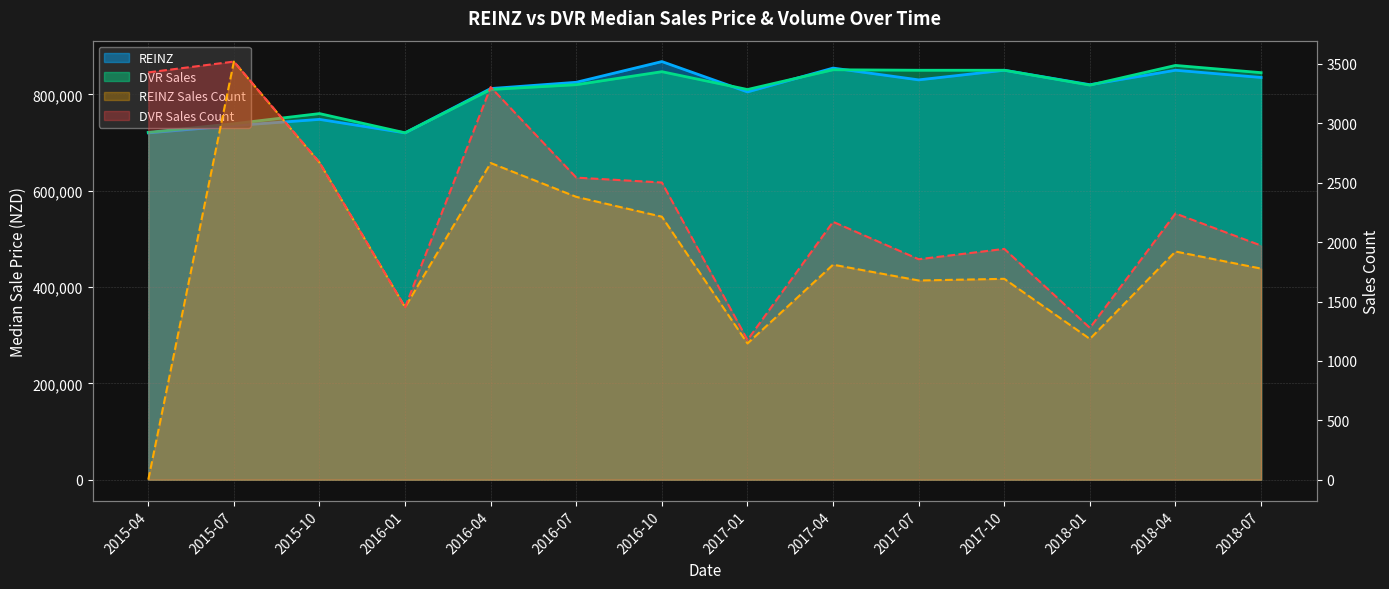

What is the difference between the second highest and minimum values in the DVR Sales Count series?

2253